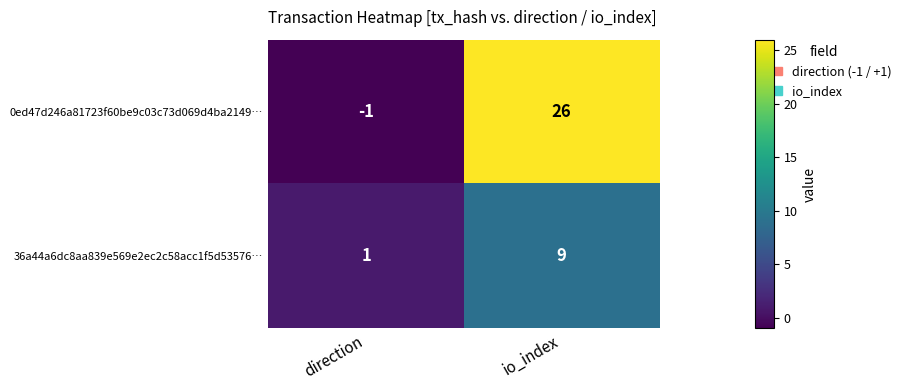

What is the difference between the highest and lowest values at io_index?

17